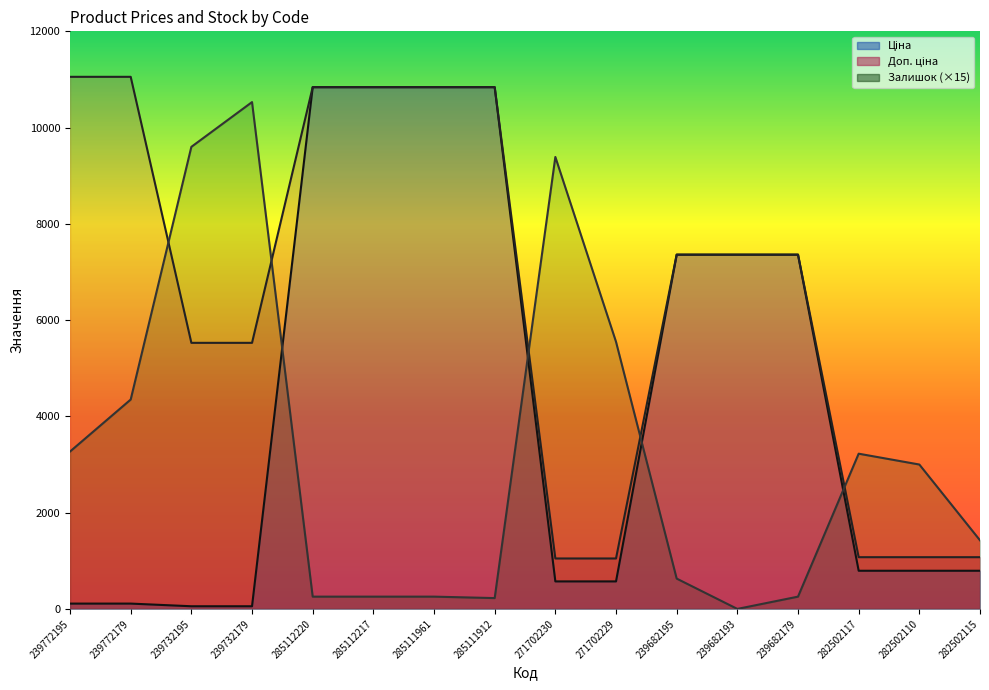

Is it true that Доп. ціна equals 1048.0 at 271702229?

True